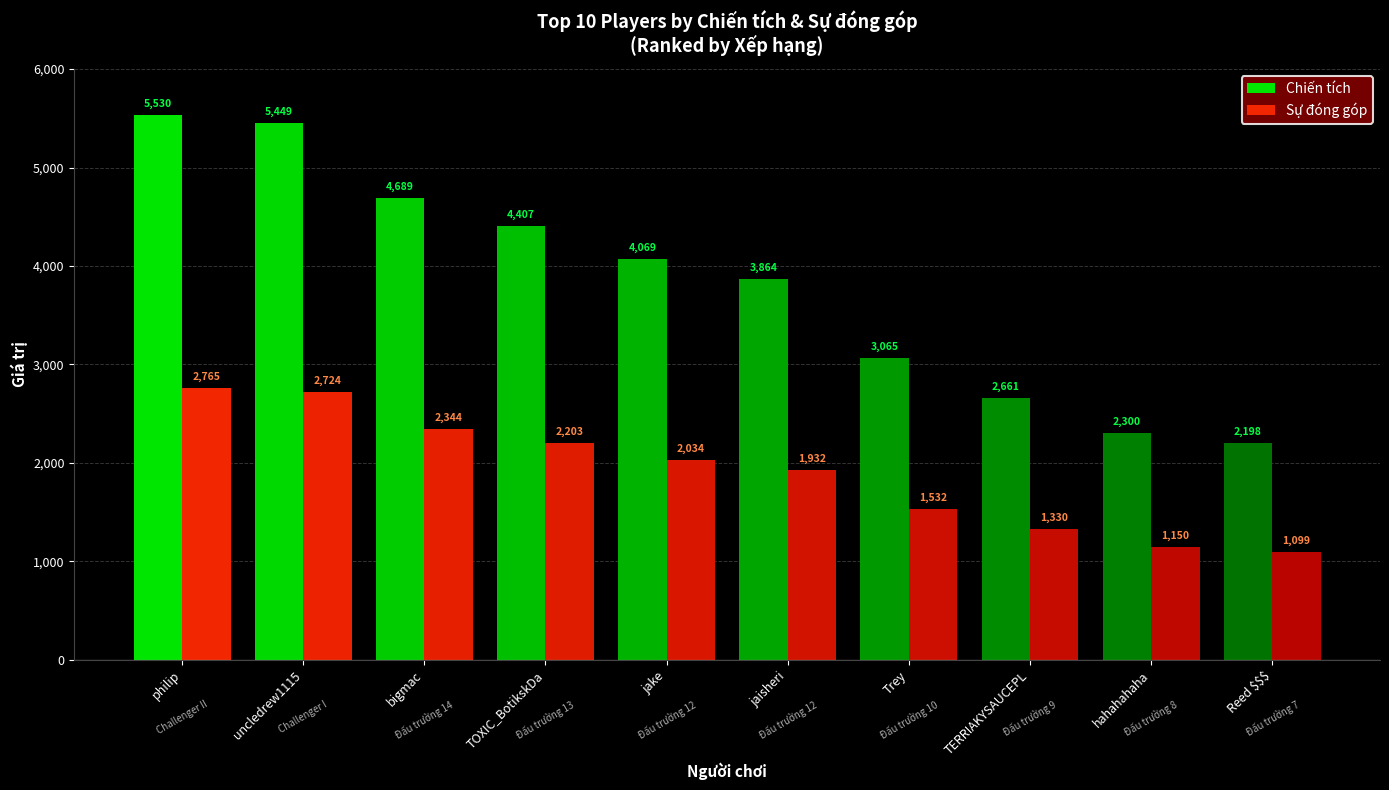

How many groups of bars are there?

10